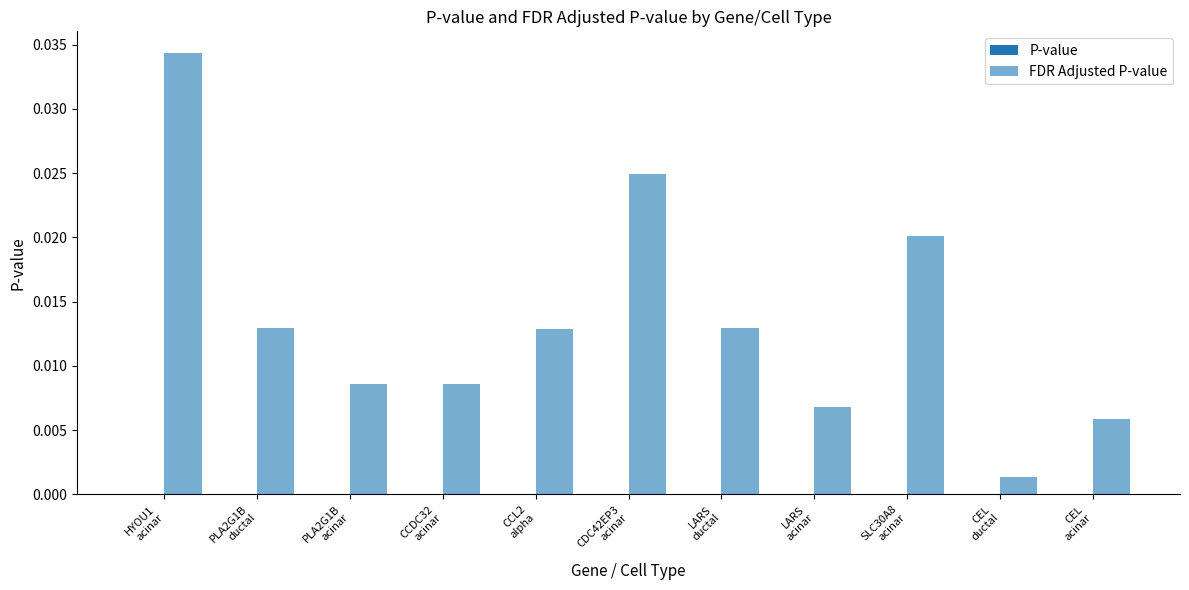

List the series in order of their peak value, lowest first.

P-value, FDR Adjusted P-value